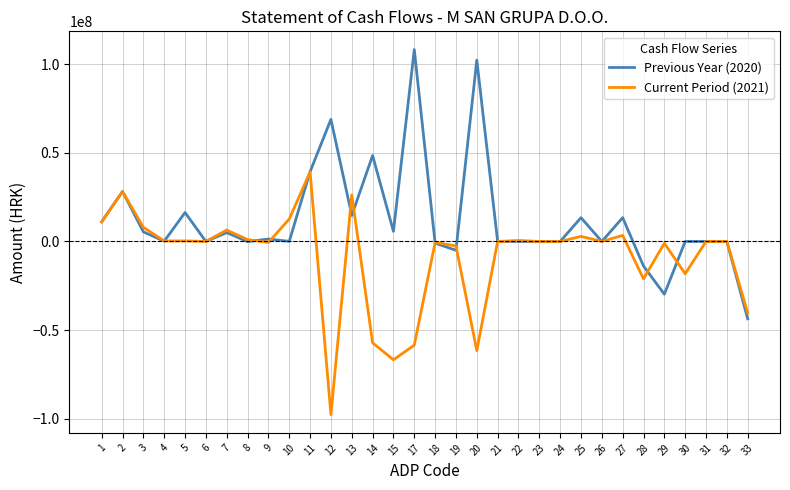

Rank the series by their maximum value, from lowest to highest.

Current Period (2021), Previous Year (2020)